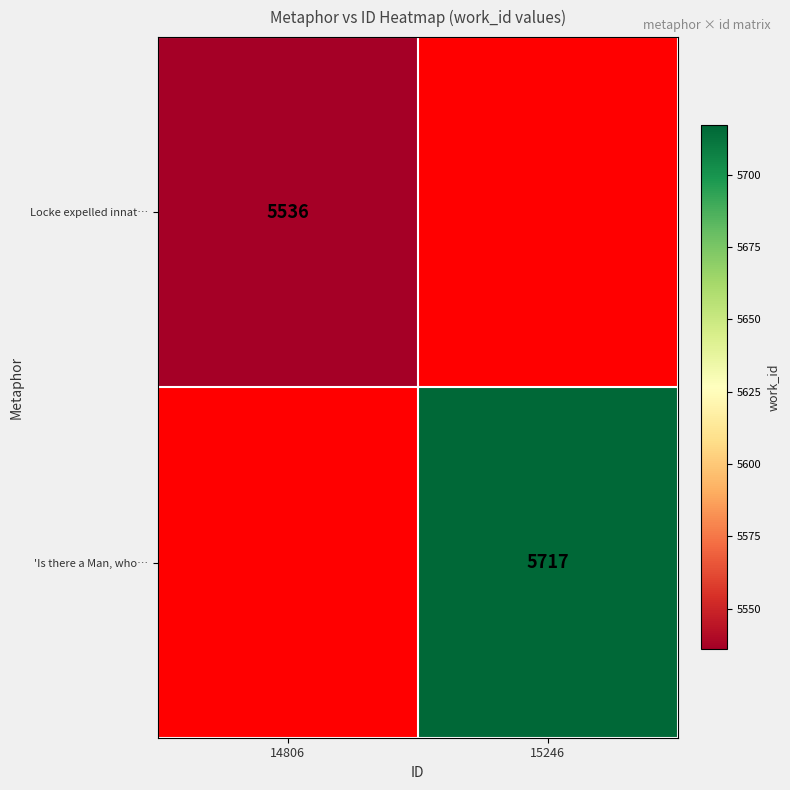

True or false: 'Is there a Man, who… has a value of 9818 at 15246.

False